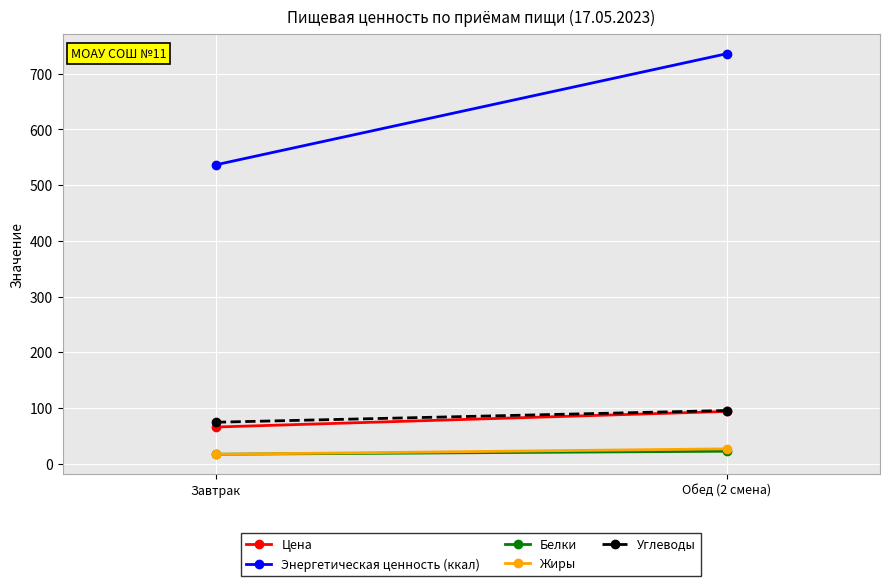

How many lines are shown in the chart?

5